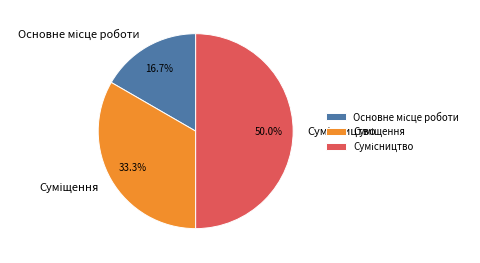

Do Сумісництво and Суміщення together represent more than half of the pie?

Yes